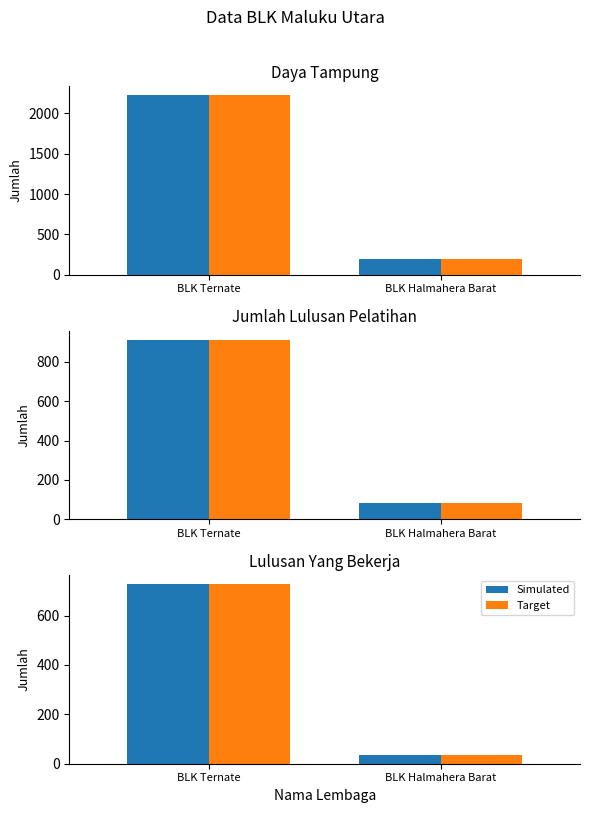

At how many categories does at least one series exceed 101?

1